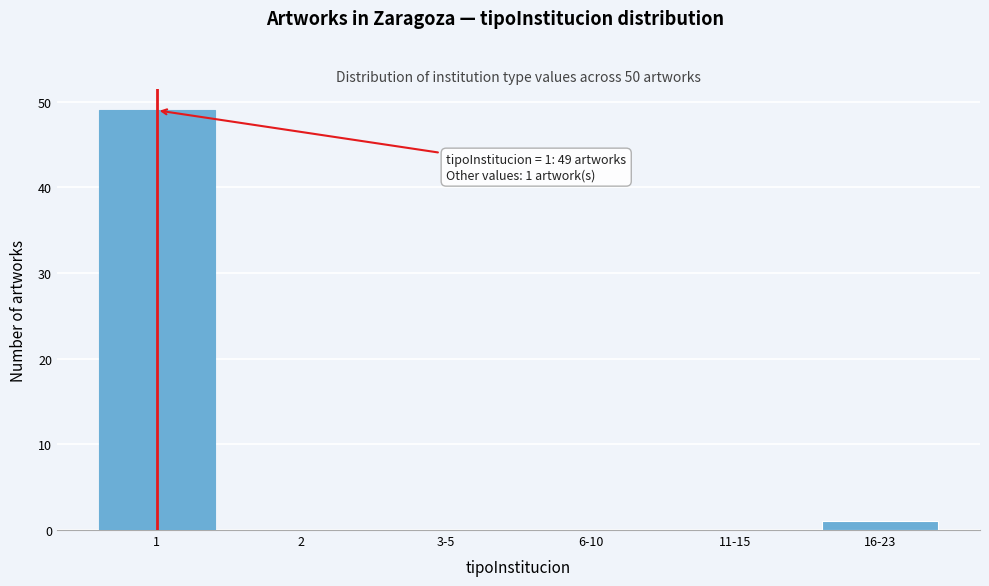

Reading left to right, transcribe all the data shown in this chart.

1=49	2=0	3-5=0	6-10=0	11-15=0	16-23=1